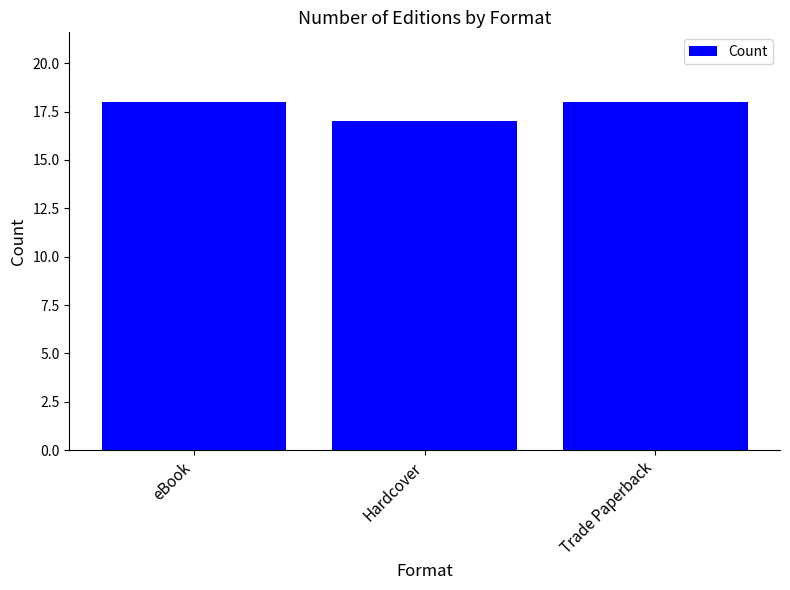

What is the maximum value shown in the chart?

18